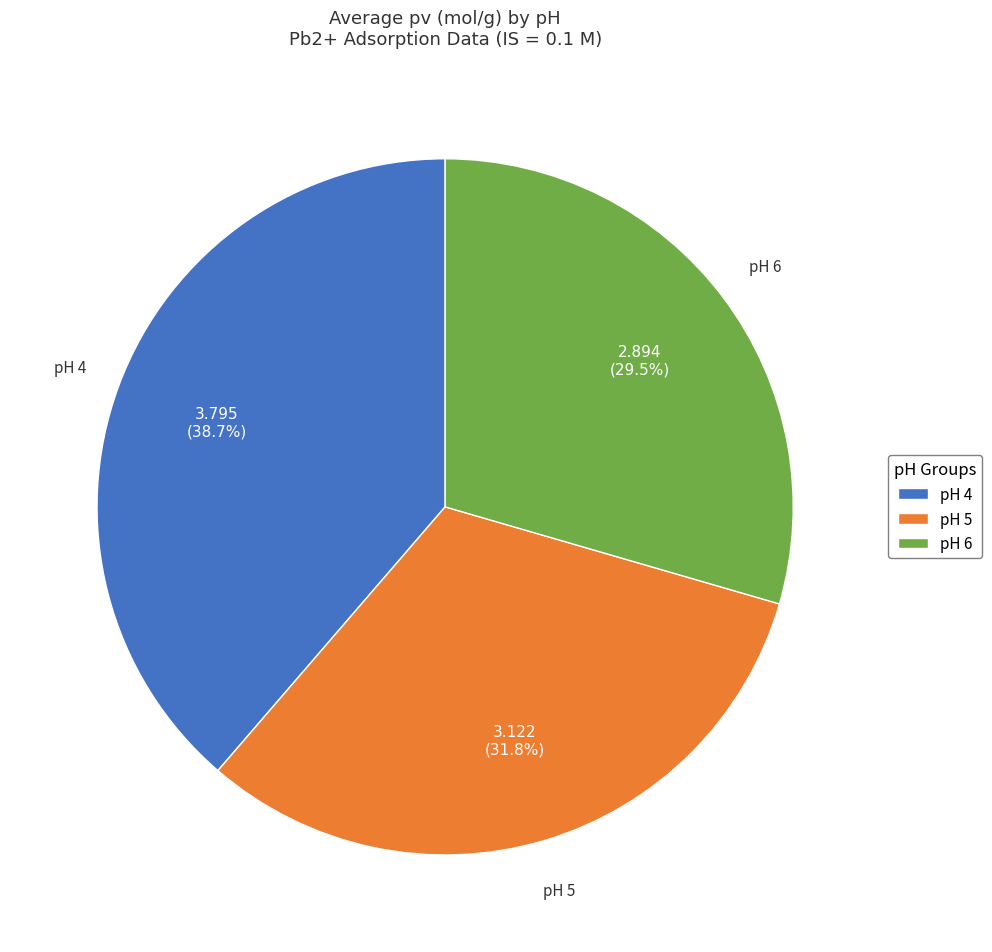

Which slice is the largest?

pH 4